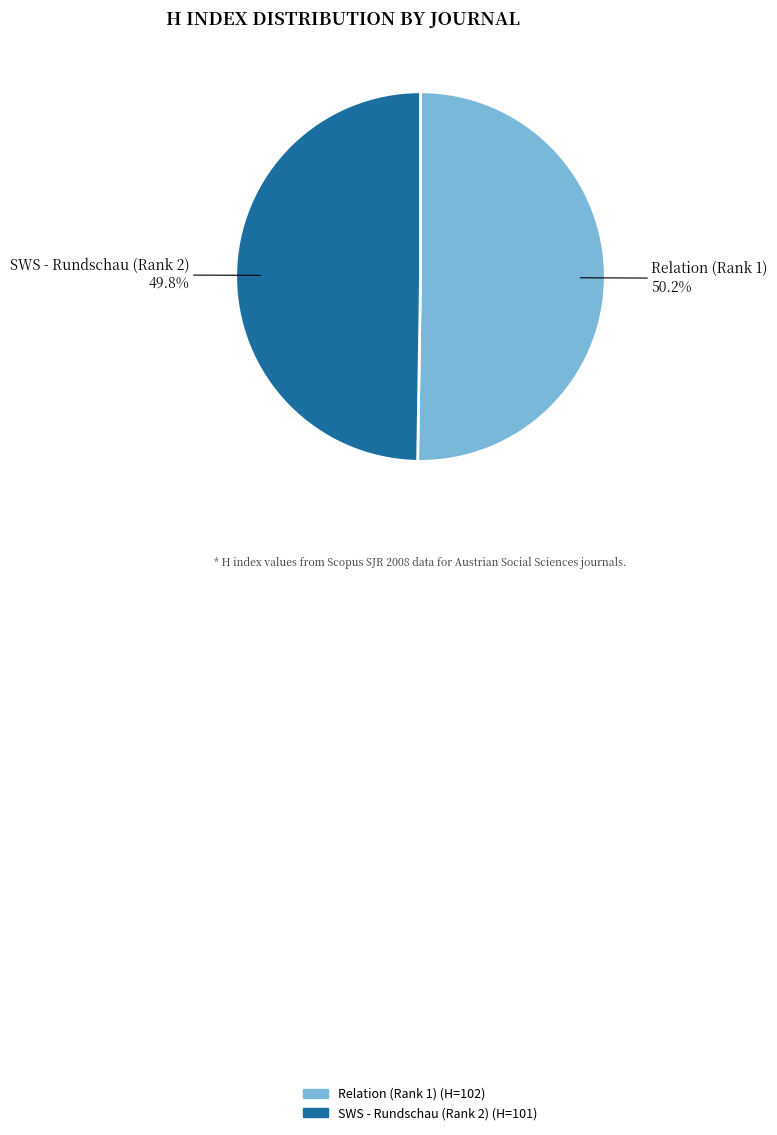

To the nearest percent, what portion does SWS - Rundschau (Rank 2) represent?

50%